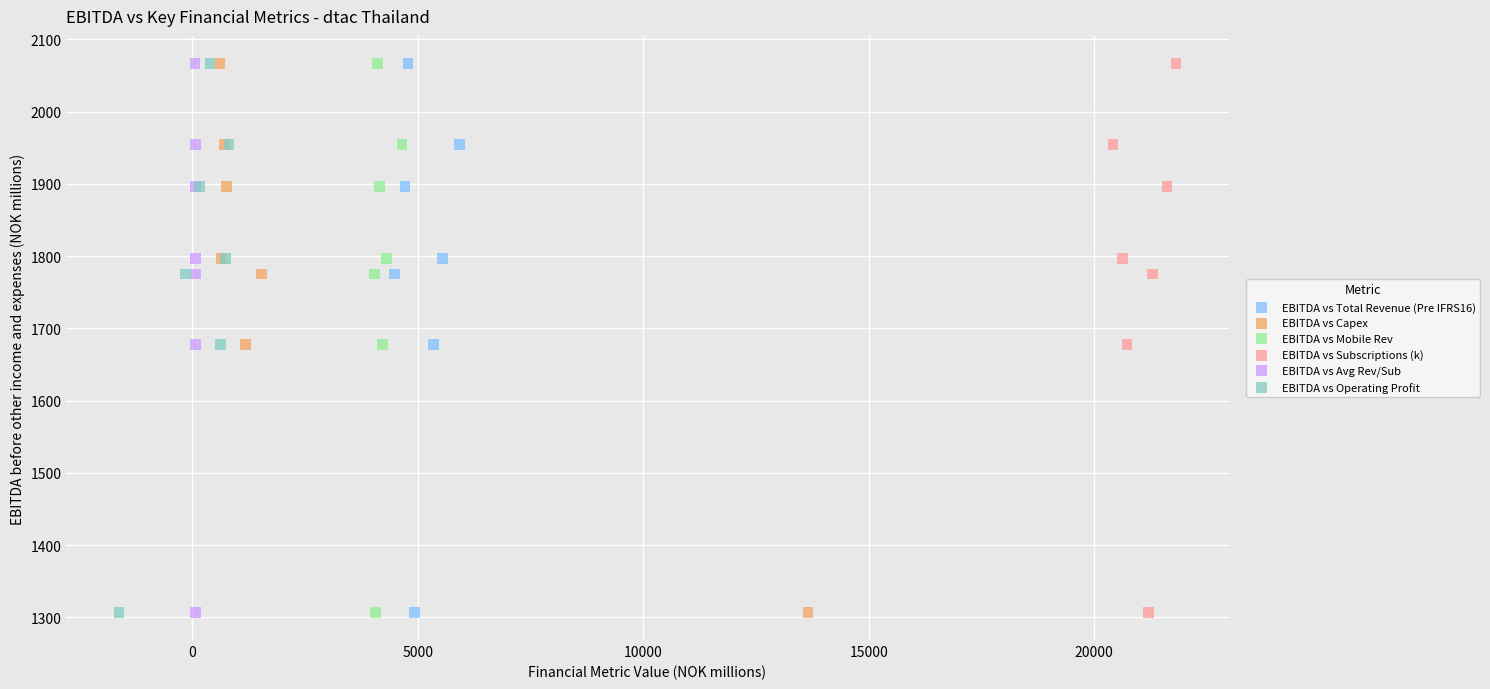

What are all the series names shown in the legend?

EBITDA vs Total Revenue (Pre IFRS16), EBITDA vs Capex, EBITDA vs Mobile Rev, EBITDA vs Subscriptions (k), EBITDA vs Avg Rev/Sub, EBITDA vs Operating Profit